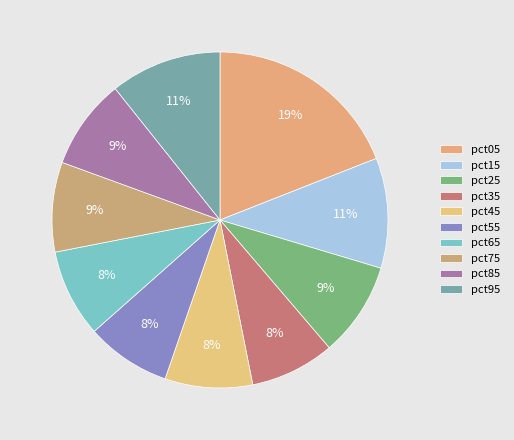

How much of the chart is everything except pct55?

91.8%